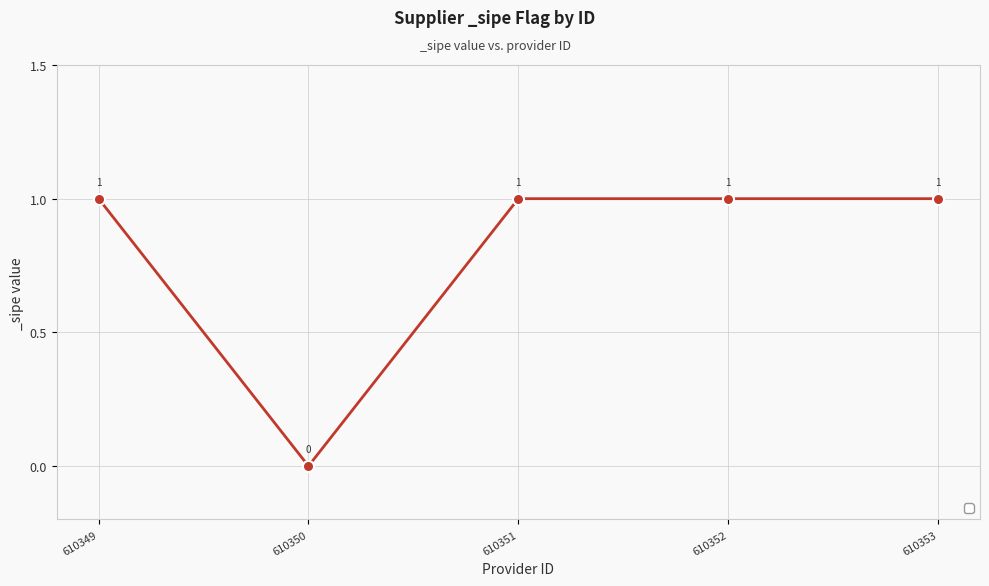

How many data points does each series have?

5